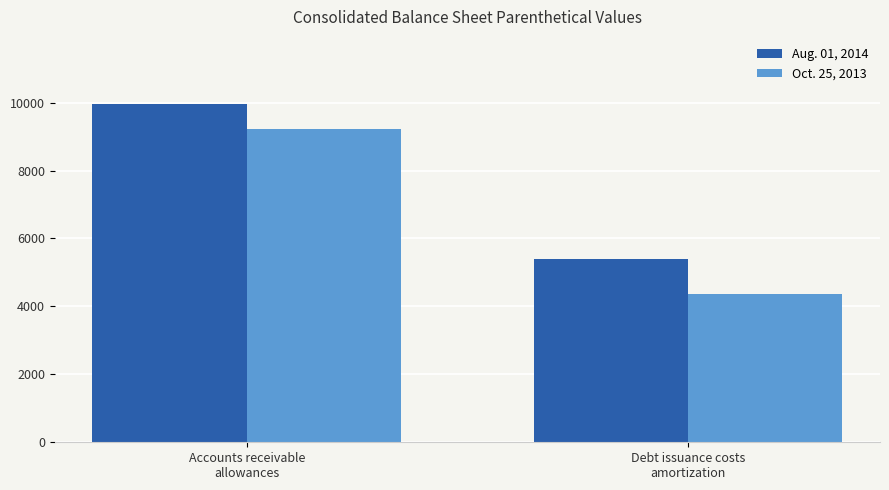

What is the smallest value displayed?

4359